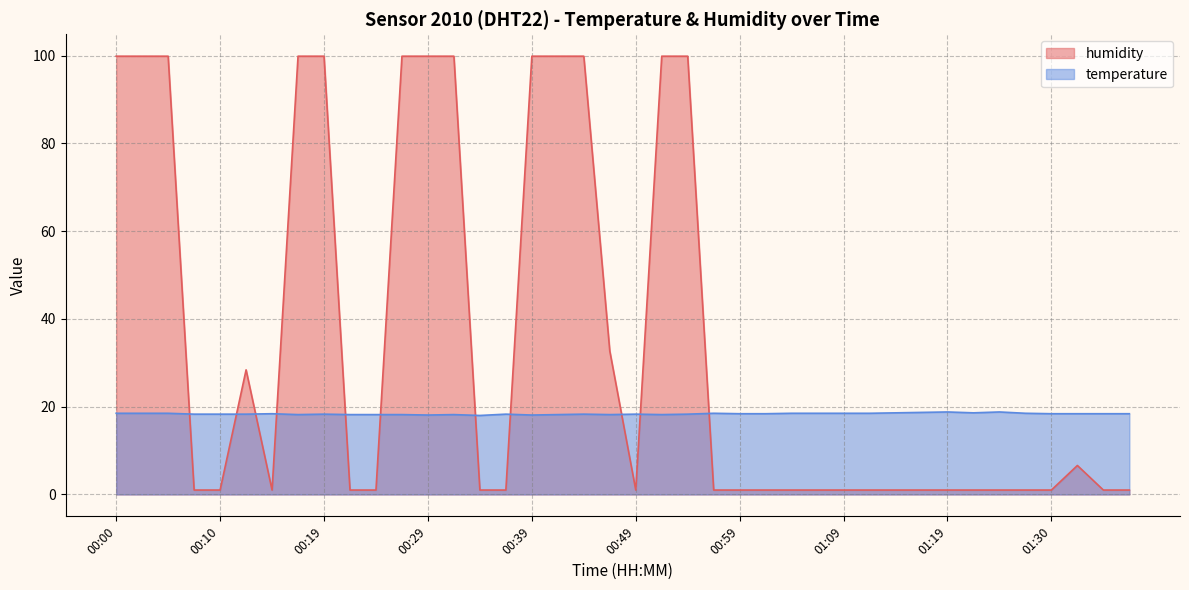

Which series has the widest spread of values?

humidity